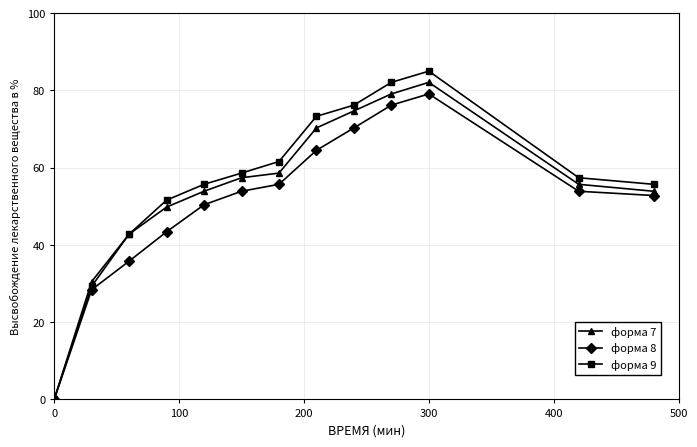

In форма 9, how many points are higher than both neighbors (excluding endpoints)?

1